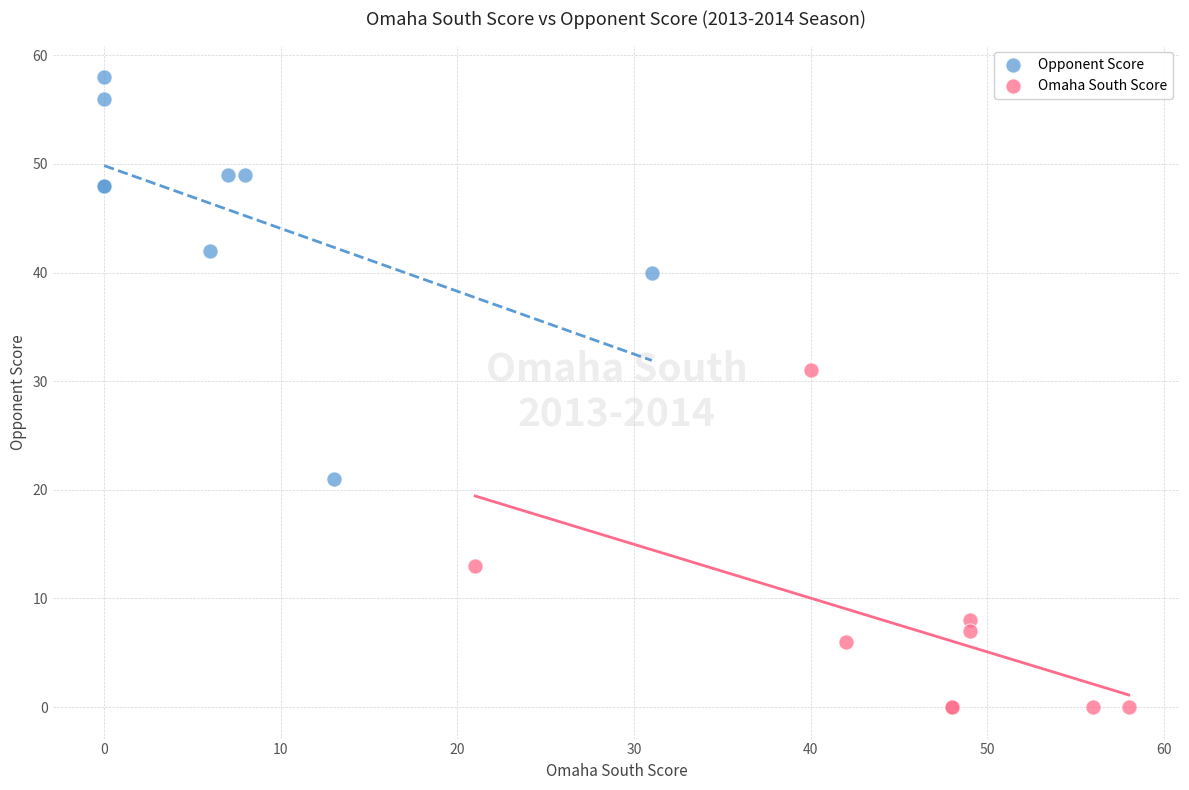

What are all the series names shown in the legend?

Opponent Score, Omaha South Score